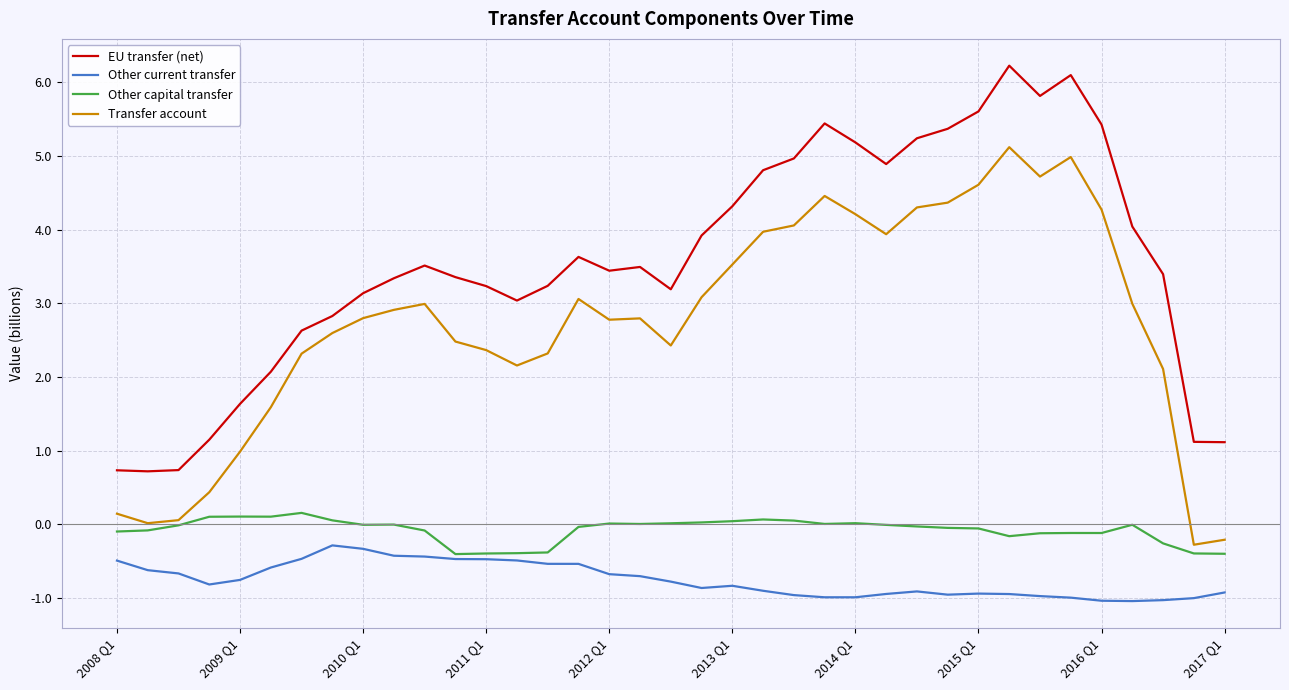

What is the minimum value shown in the chart?

-1.0